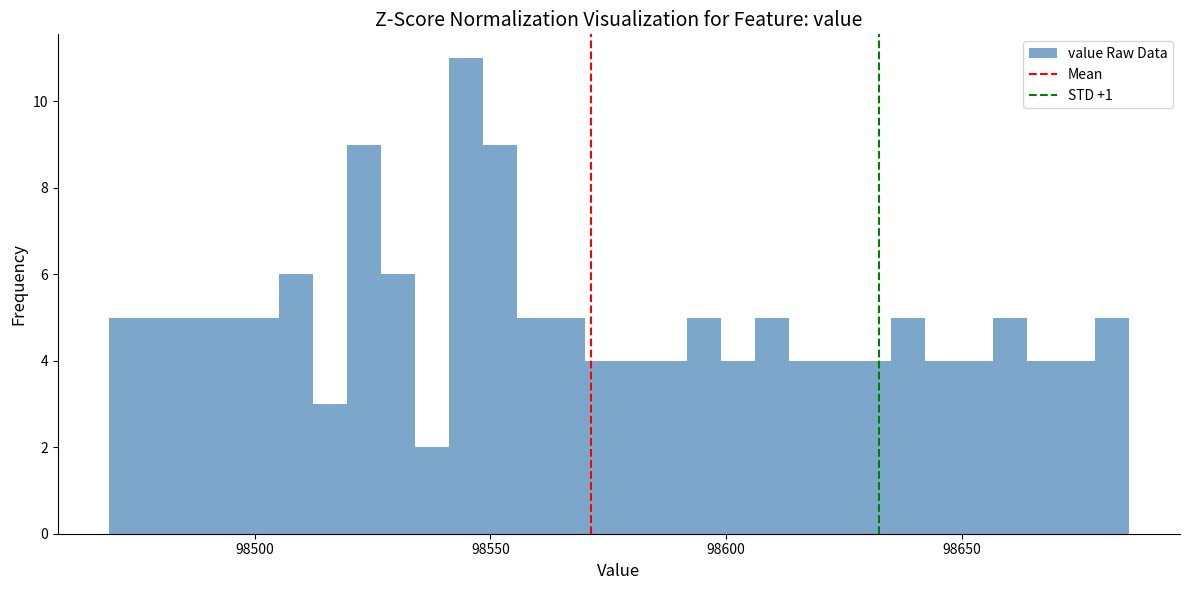

Around what value on the x-axis is the tallest bar? Give the approximate position of its centre, as read against the axis.

98545